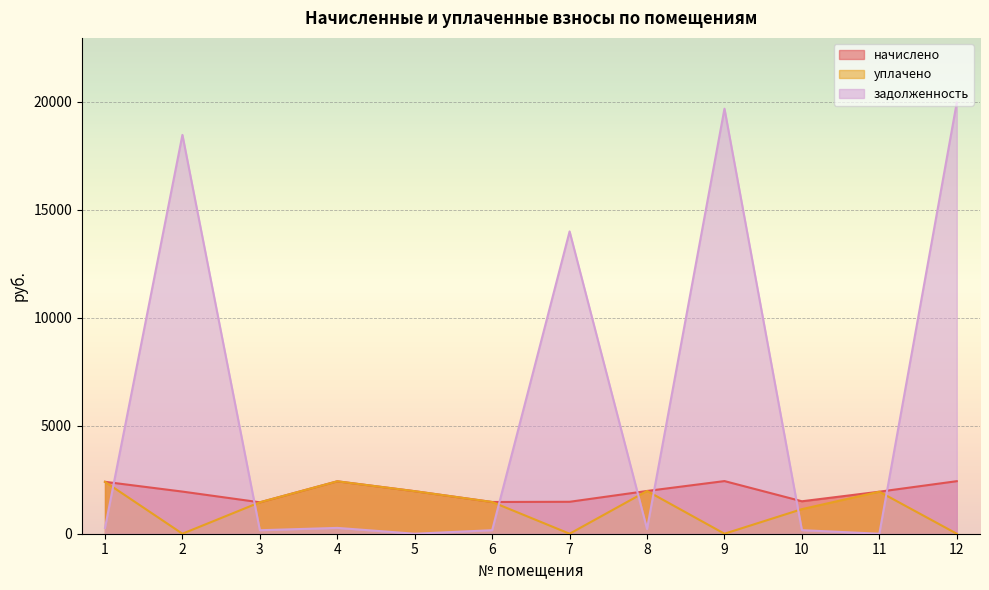

Which series has the largest range (max minus min)?

задолженность